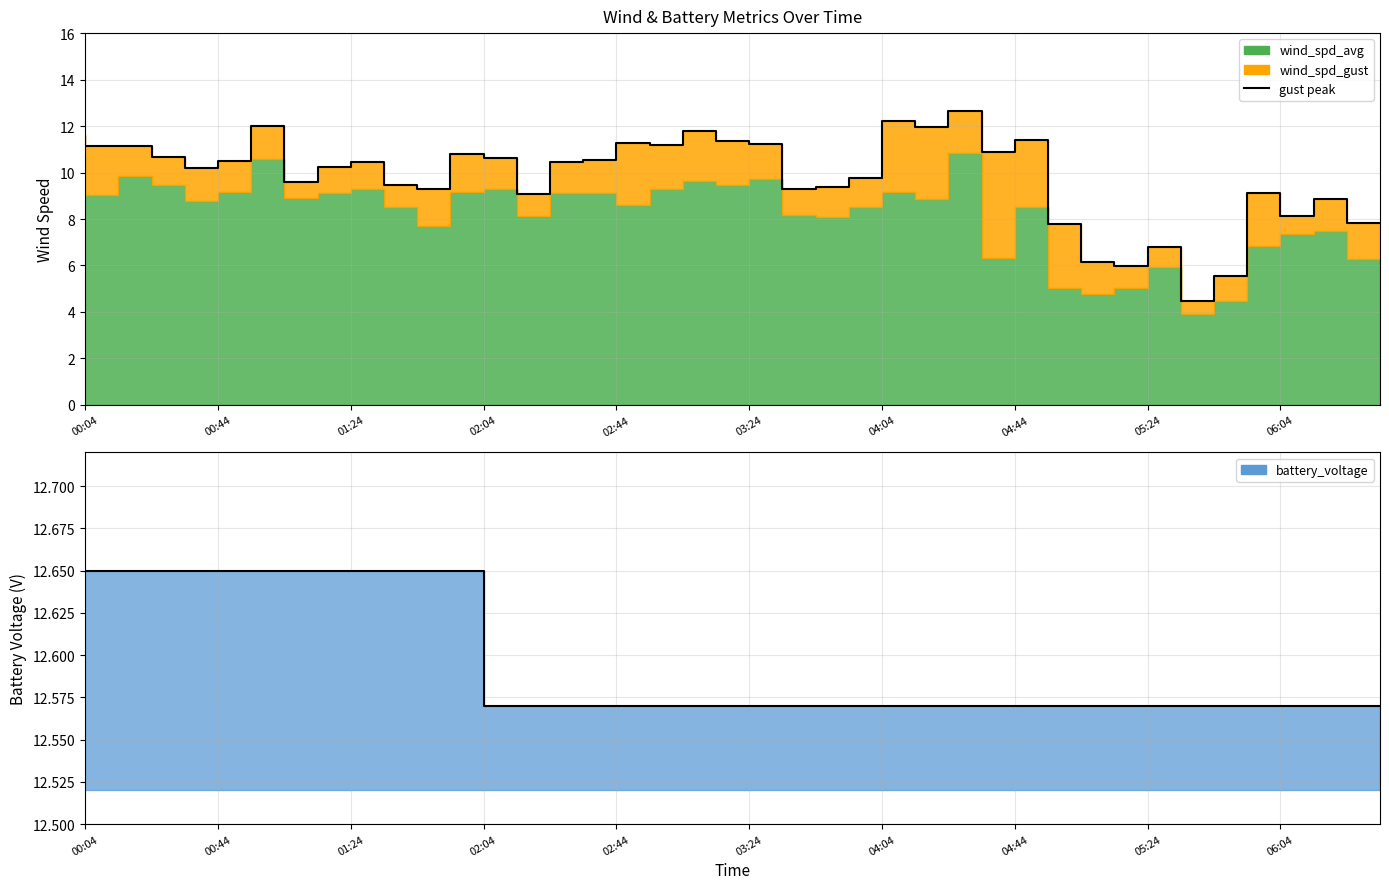

What is the average value of the battery_voltage series?

12.6